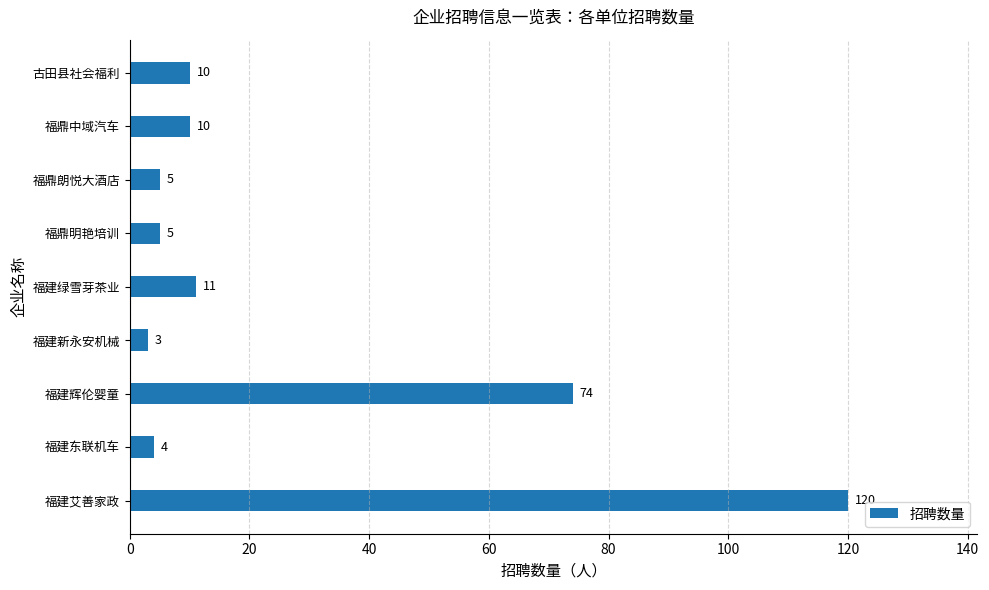

Which label corresponds to the smallest value in the chart?

福建新永安机械